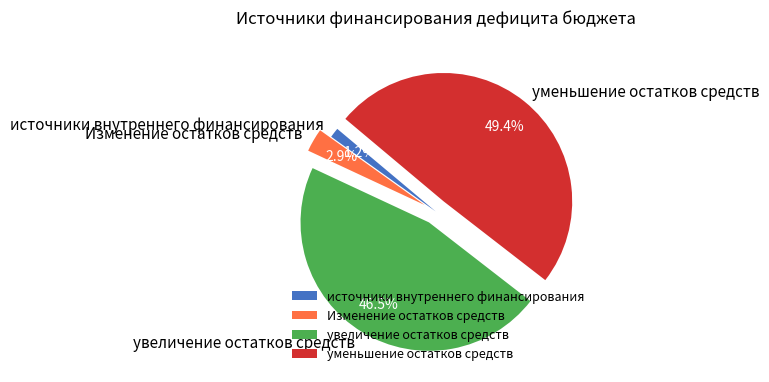

To the nearest percent, what is the difference between the largest and smallest slice percentages?

48%